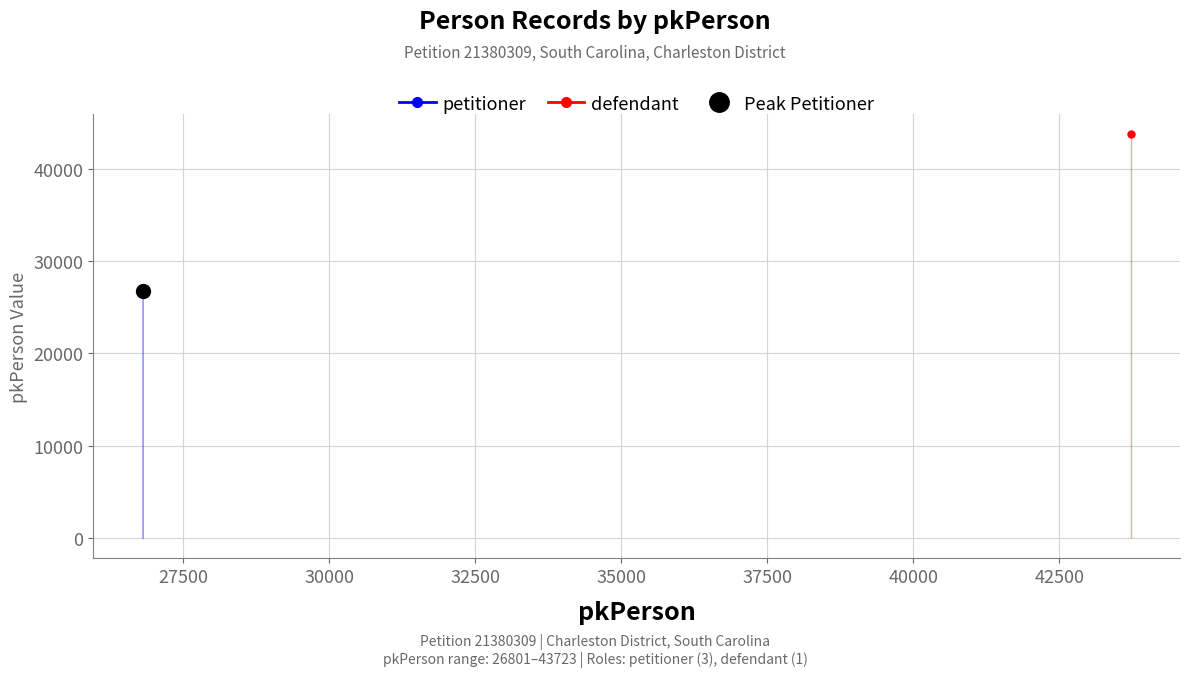

Count the number of values greater than 26802.

1